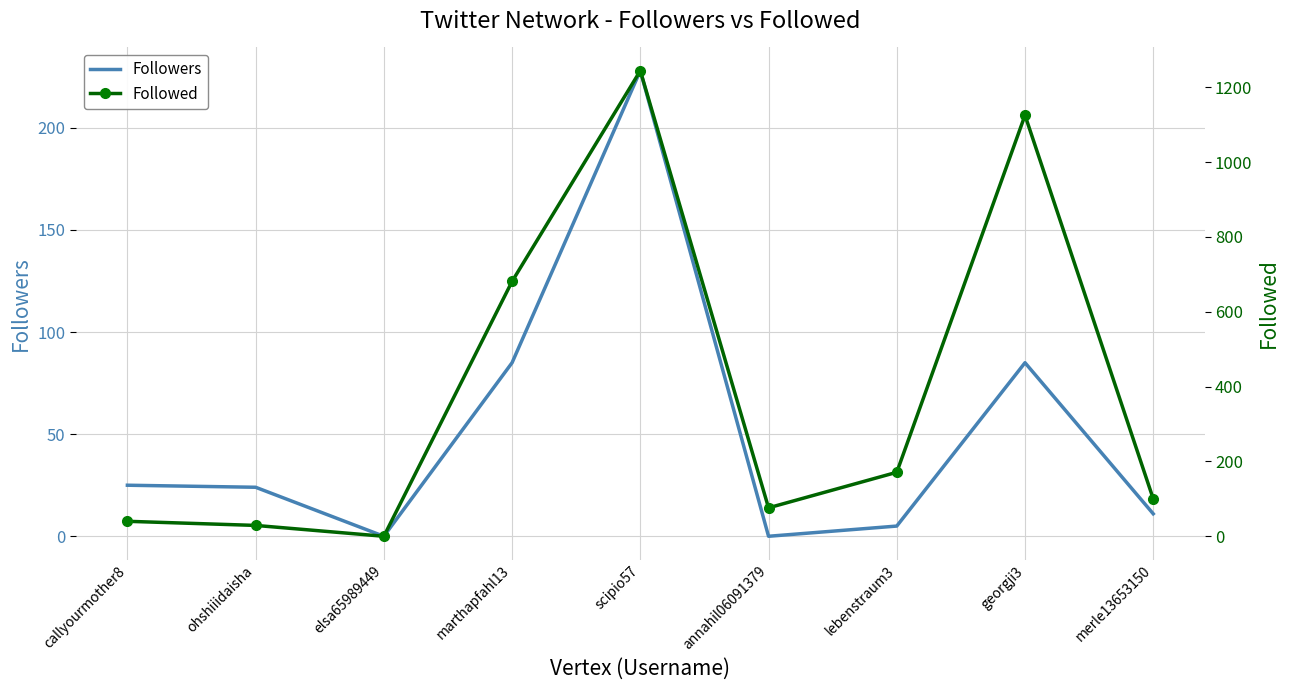

At which category does Followers reach its first local valley?

elsa65989449